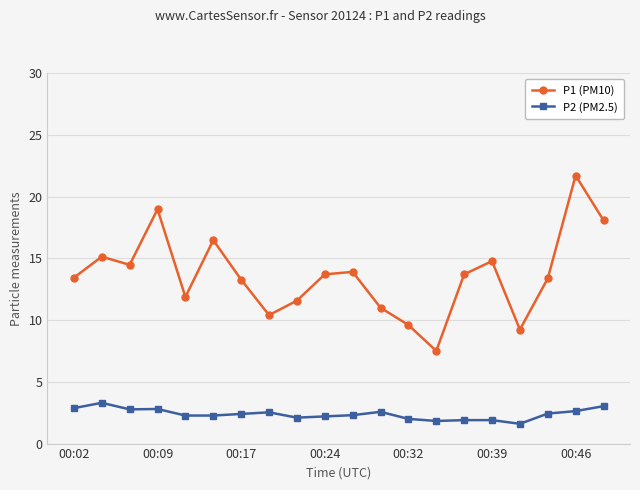

Which series has the largest total across all categories?

P1 (PM10)